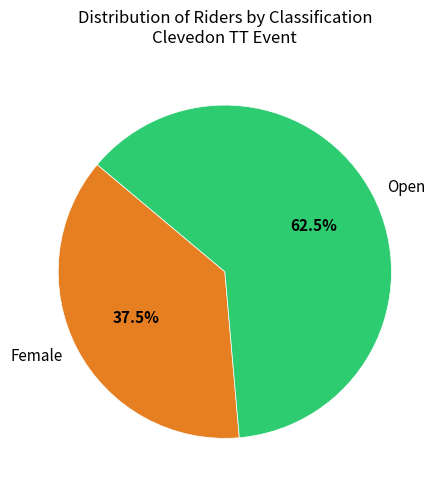

Which has a higher value, Female or Open?

Open